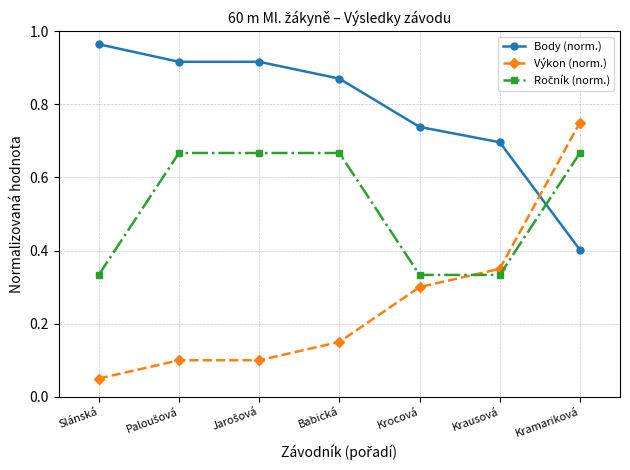

At how many categories does at least one series exceed 0?

7